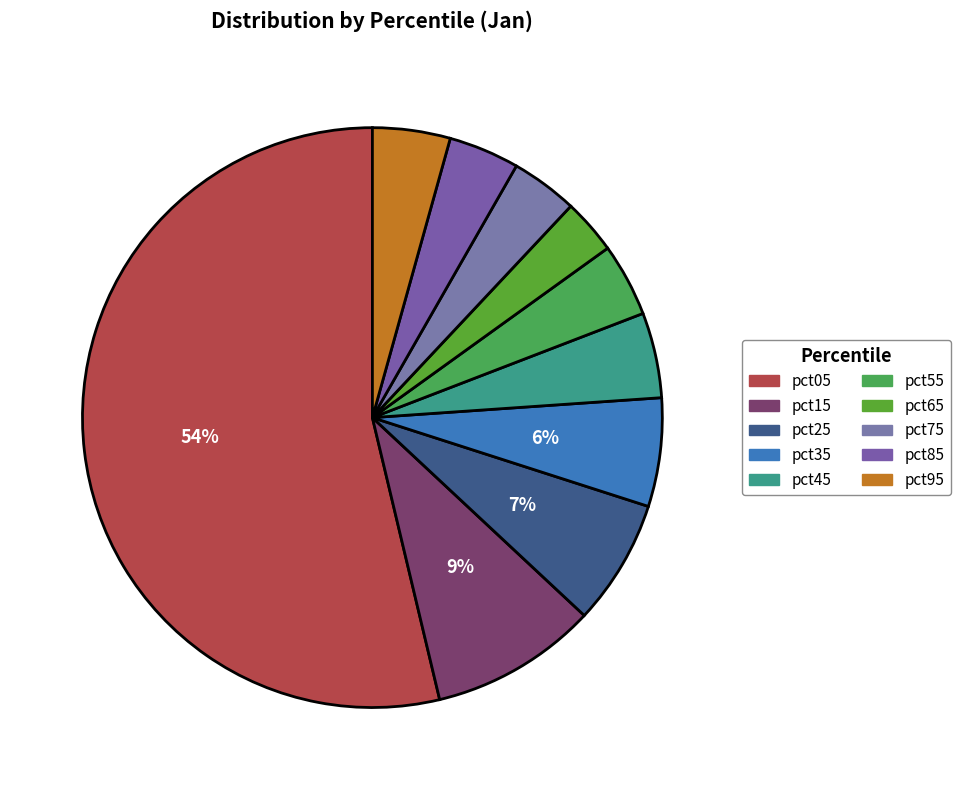

To the nearest percent, what is the combined percentage of pct45 and pct65?

8%